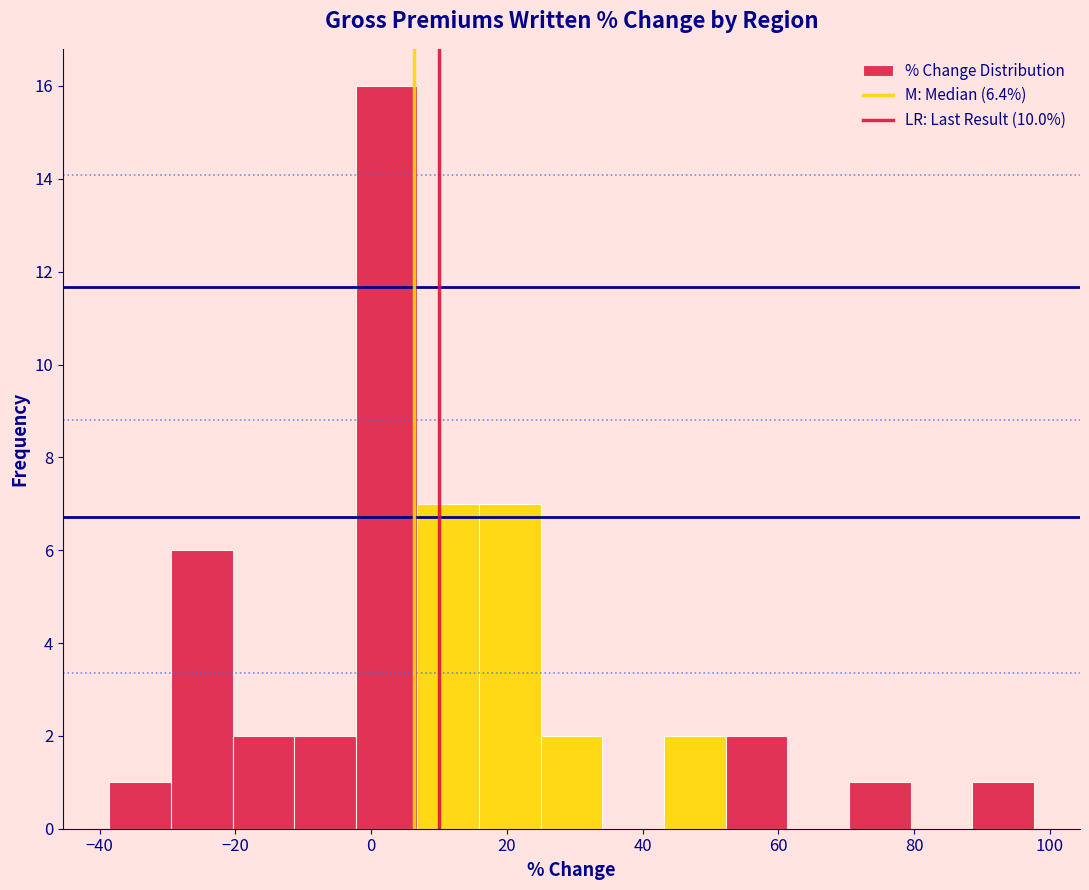

Which range on the x-axis has the tallest bar?

-2 to 6